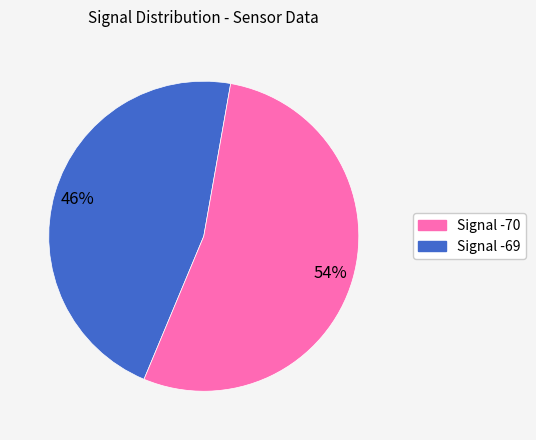

How many segments does this pie chart have?

2